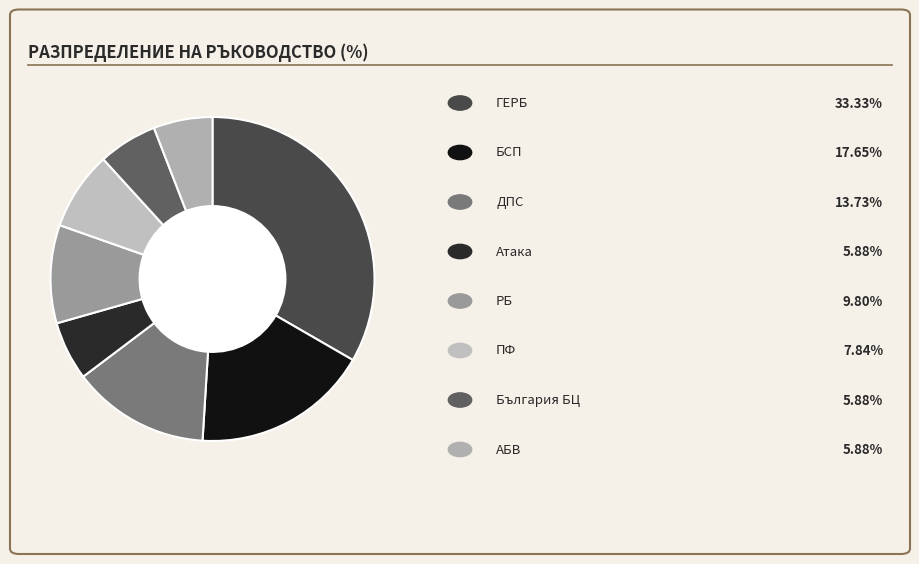

Count the number of slices in the pie.

8